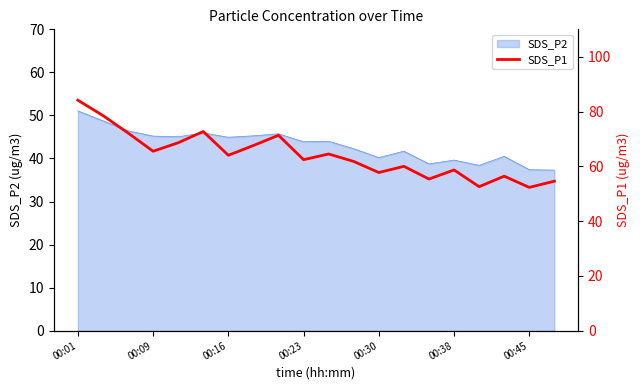

What is the difference between the maximum and minimum values?

31.8